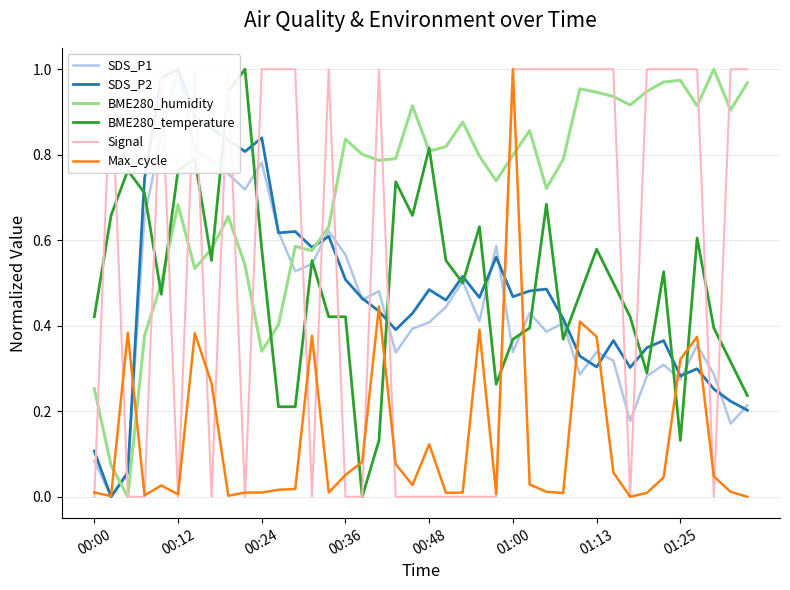

How many values in Max_cycle are above zero?

38